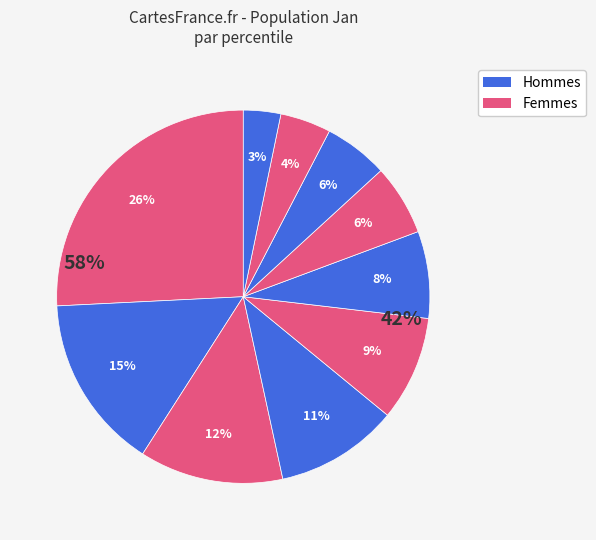

What percentage is the pct55 slice, to the nearest percent?

8%